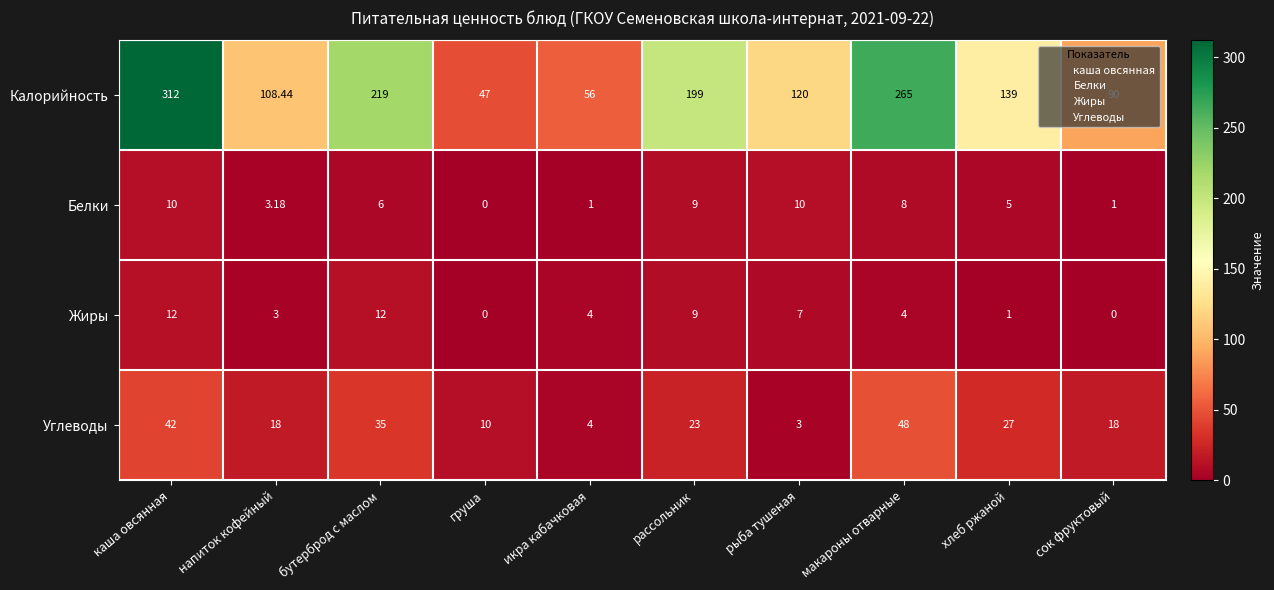

Which series has the largest range (max minus min)?

Калорийность